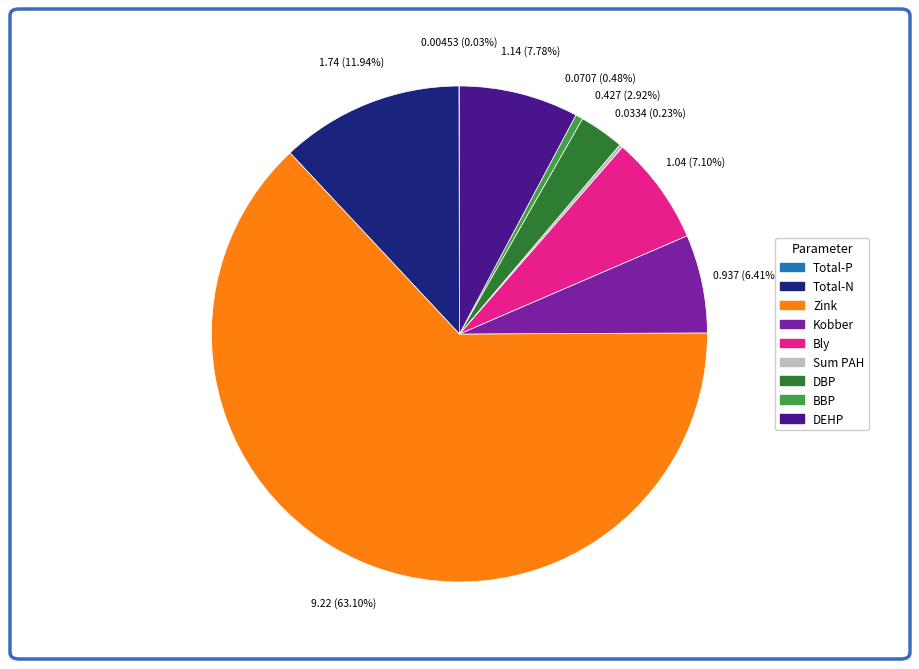

The Total-N slice represents 1% of the pie. True or false?

False